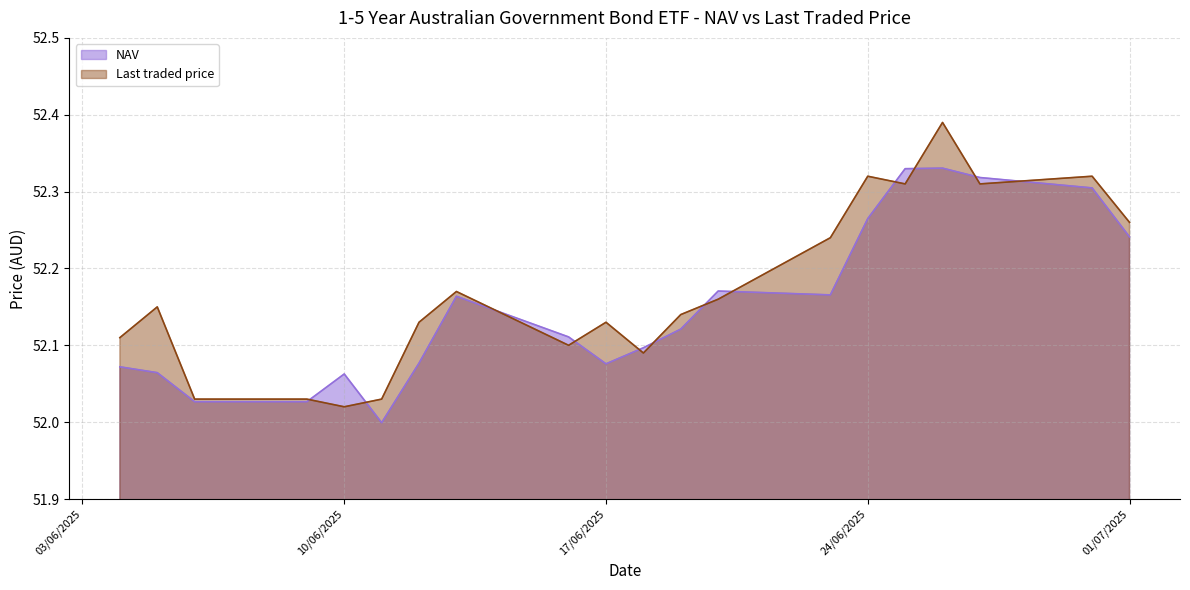

How many interior local valleys does the NAV series have?

3